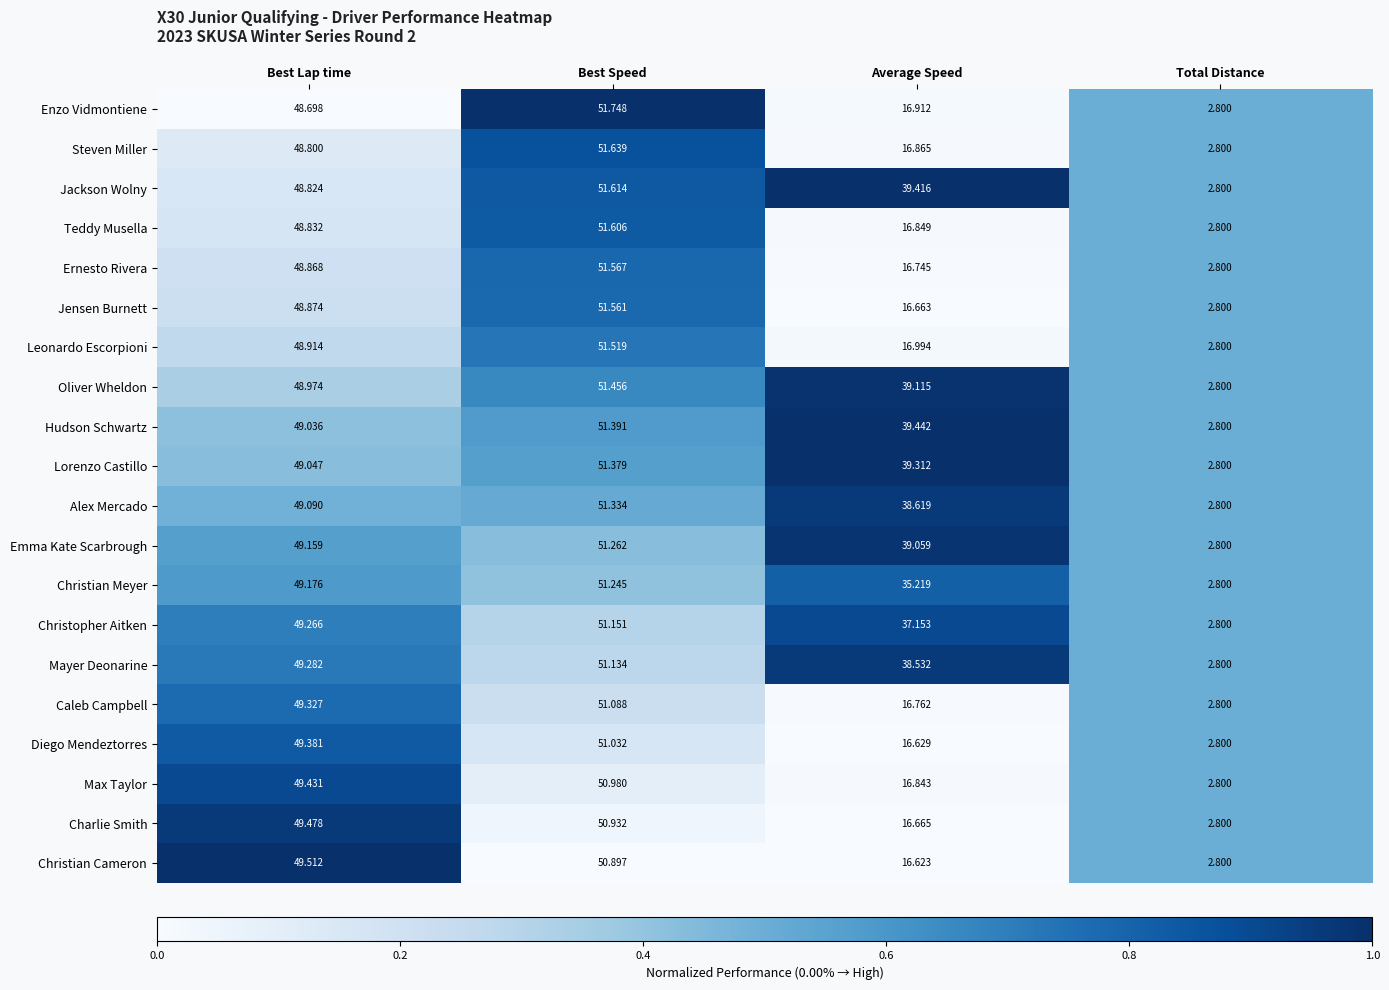

Is the value of Alex Mercado at Best Speed greater than the value of Mayer Deonarine at Best Speed?

Yes